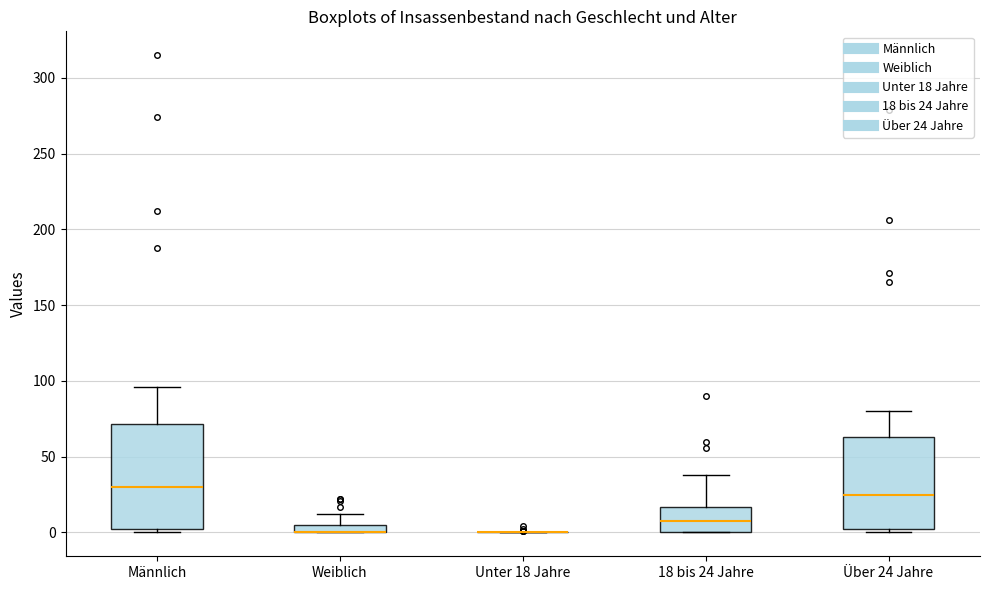

Where is the upper edge of the box for Männlich on the y-axis? The values are not printed on the chart, so give them approximately, as read against the axis.

70